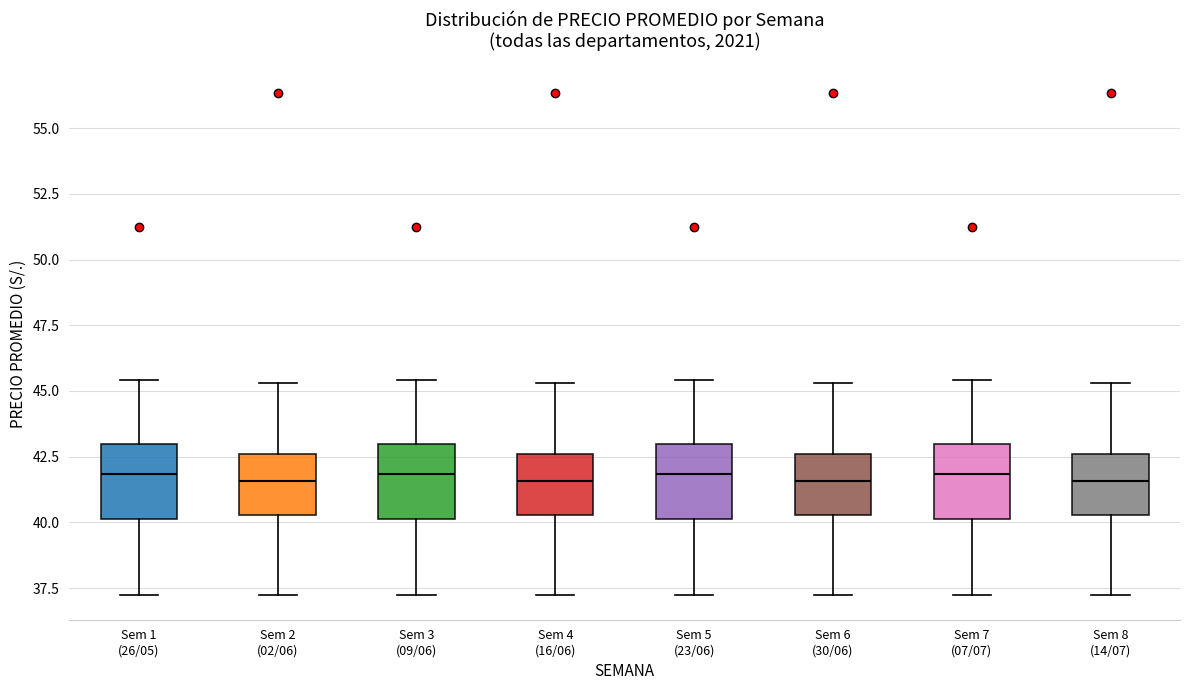

Reading left to right, read every box against the y-axis: the position of its median line, the range the box covers, and the ends of its whiskers. The values are not printed on the chart, so give them approximately, as read against the axis.

Sem 1 (26/05): median 42.0, box 40.0 to 43.0, whiskers 37.5 to 45.5
Sem 2 (02/06): median 41.5, box 40.5 to 42.5, whiskers 37.5 to 45.5
Sem 3 (09/06): median 42.0, box 40.0 to 43.0, whiskers 37.5 to 45.5
Sem 4 (16/06): median 41.5, box 40.5 to 42.5, whiskers 37.5 to 45.5
Sem 5 (23/06): median 42.0, box 40.0 to 43.0, whiskers 37.5 to 45.5
Sem 6 (30/06): median 41.5, box 40.5 to 42.5, whiskers 37.5 to 45.5
Sem 7 (07/07): median 42.0, box 40.0 to 43.0, whiskers 37.5 to 45.5
Sem 8 (14/07): median 41.5, box 40.5 to 42.5, whiskers 37.5 to 45.5